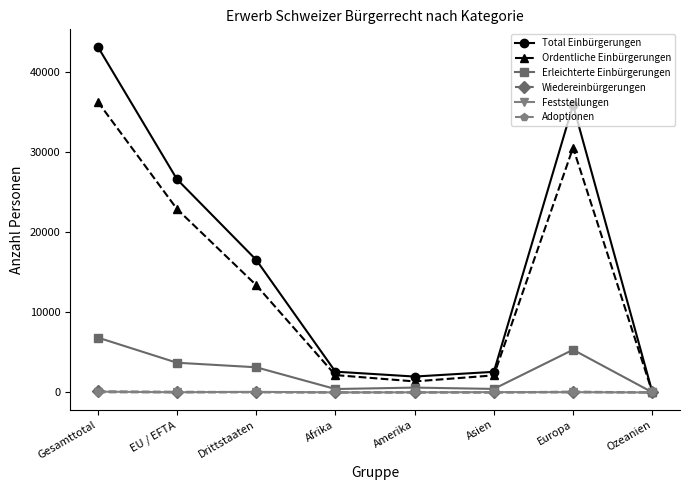

What is the value of the Erleichterte Einbürgerungen point at the 4th from the left?

427